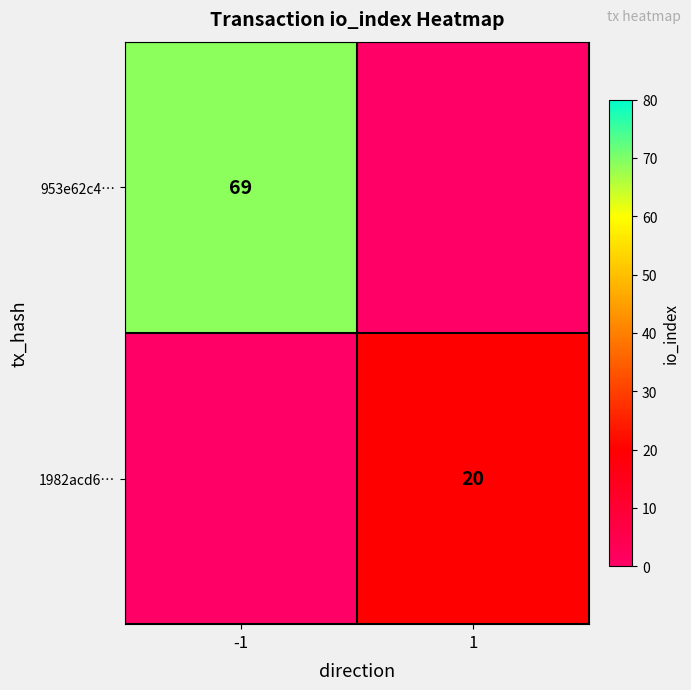

Is the value of 953e62c4… at -1 greater than the value of 1982acd6… at 1?

Yes